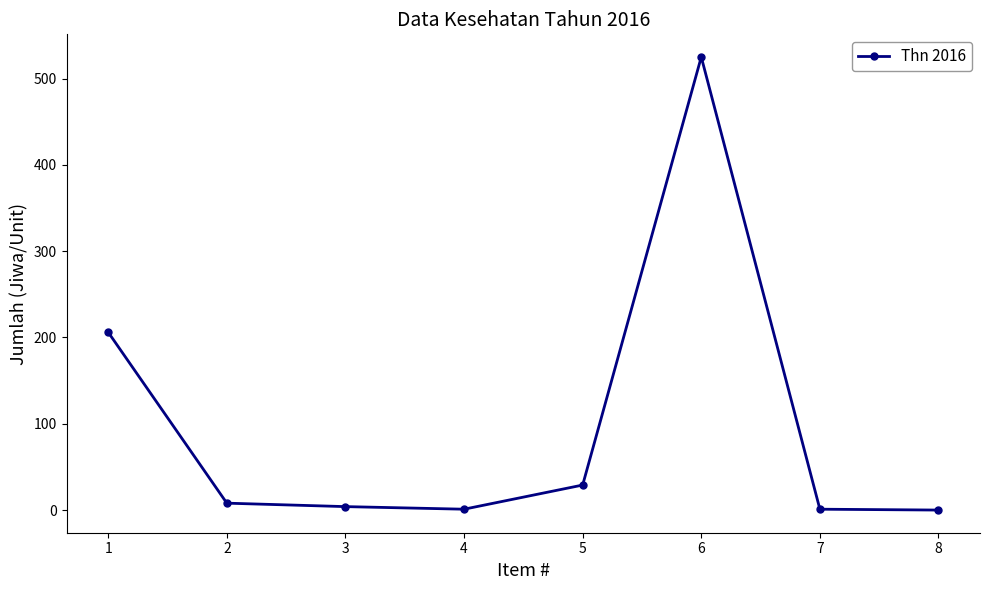

What is the sum of all values?

774